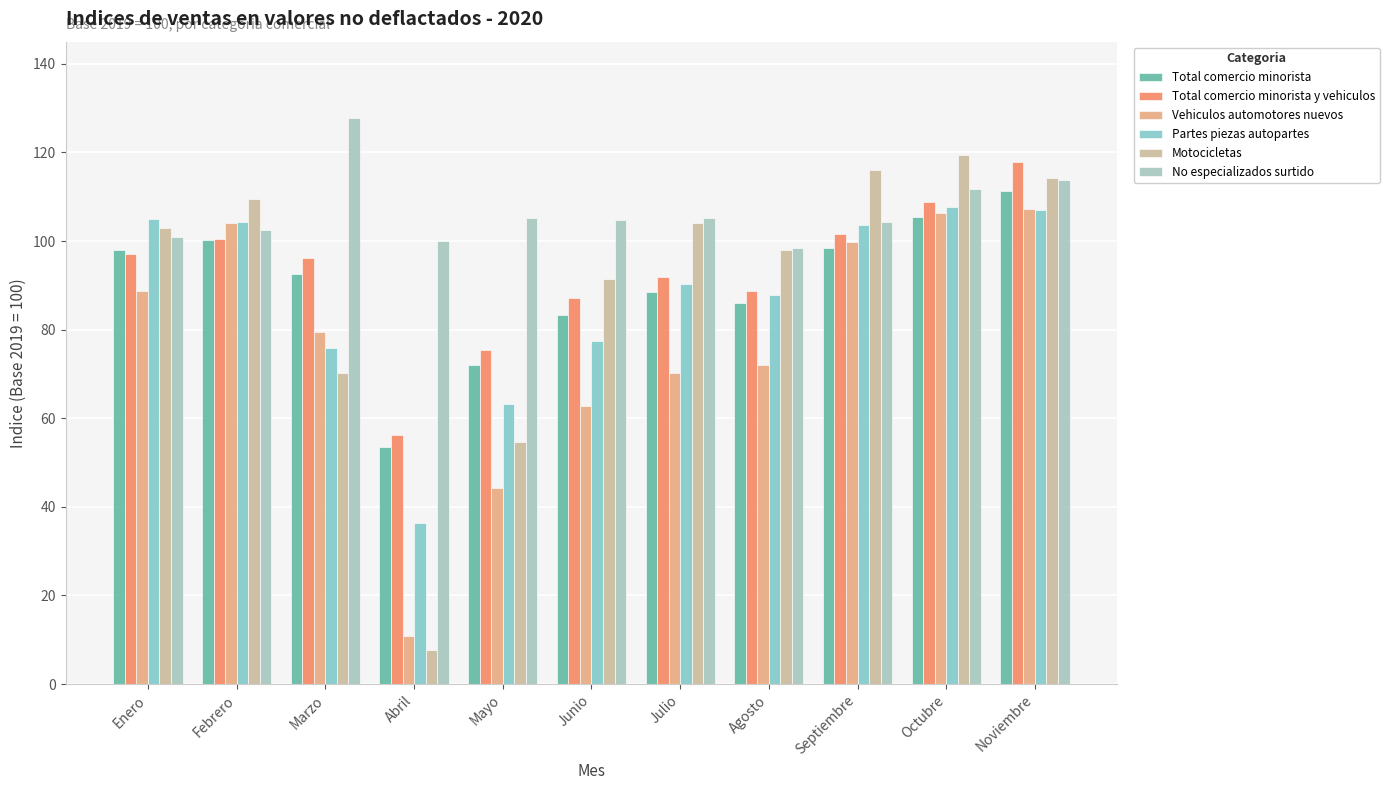

Which series changed the most between Abril and Julio?

Motocicletas